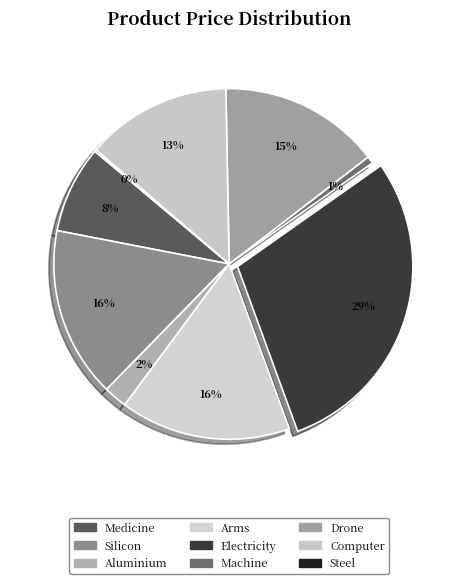

How many slices are in this pie chart?

9